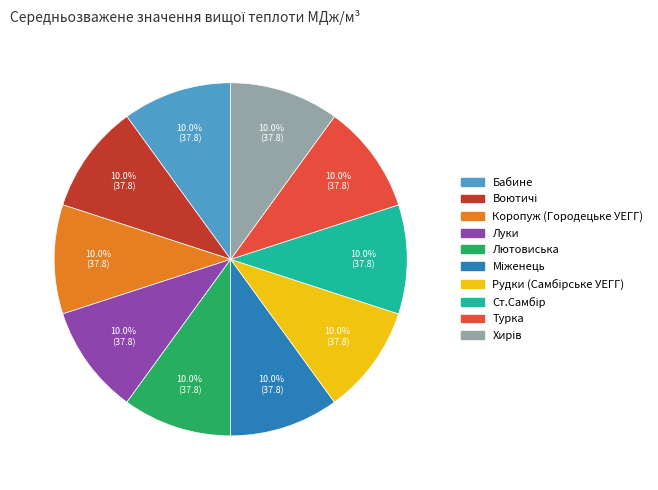

How many segments does this pie chart have?

10